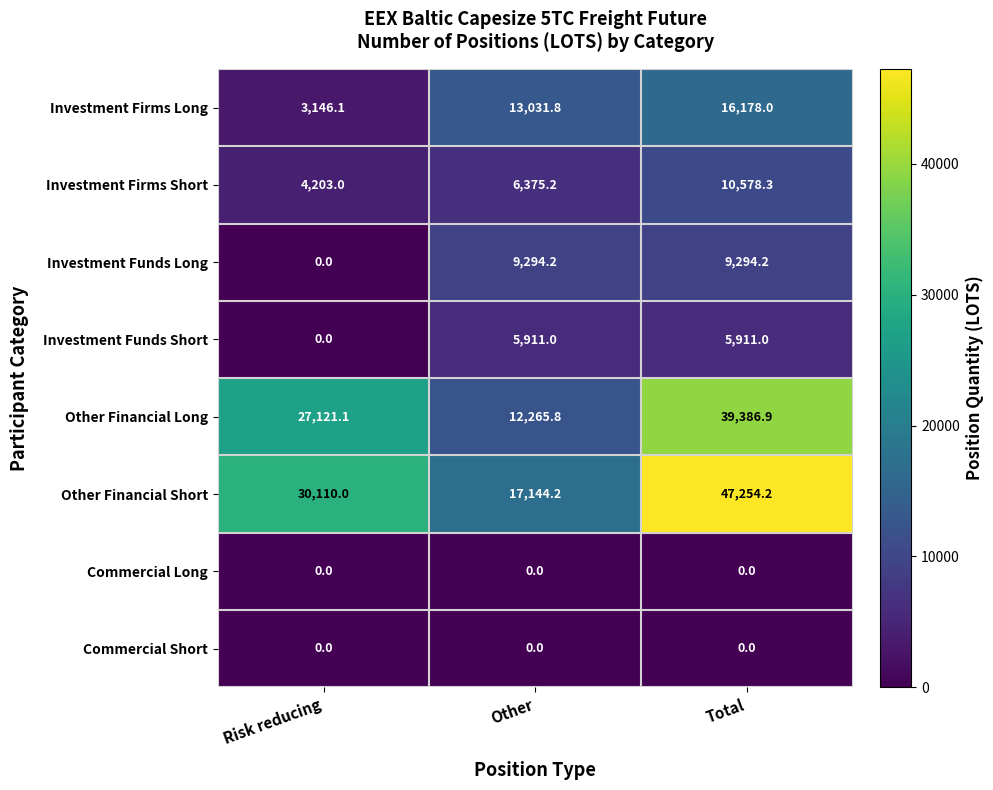

True or false: Investment Funds Short has a value of 3308.2 at Risk reducing.

False